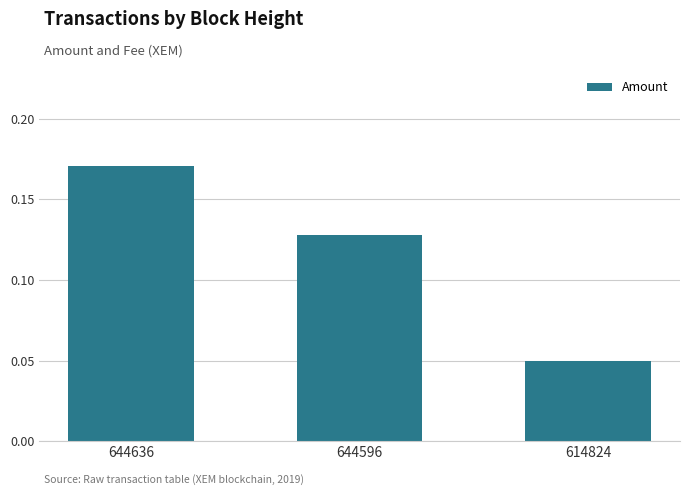

At which category does the chart reach its minimum across all series?

614824